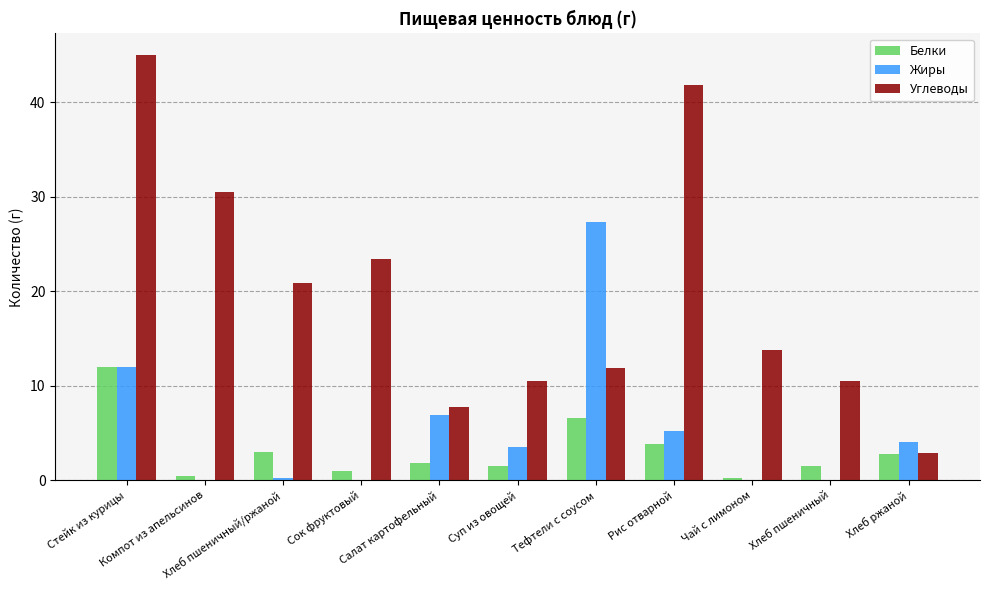

Between Суп из овощей and Хлеб пшеничный, which series saw the biggest shift?

Жиры